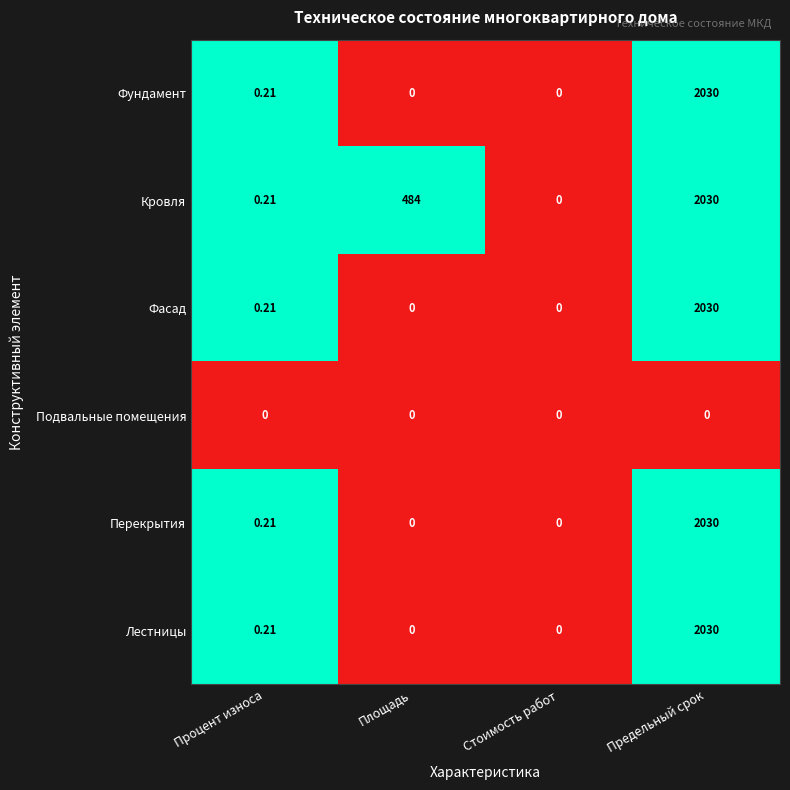

At which label is Фасад closest to 1015?

Процент износа